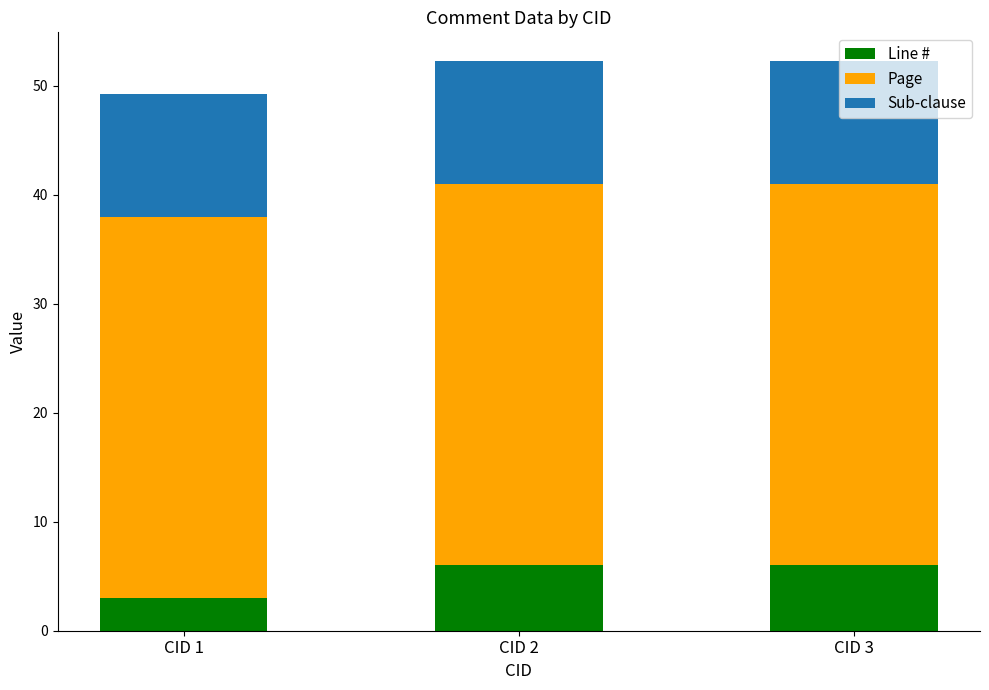

At which label is Line # closest to 4?

CID 1